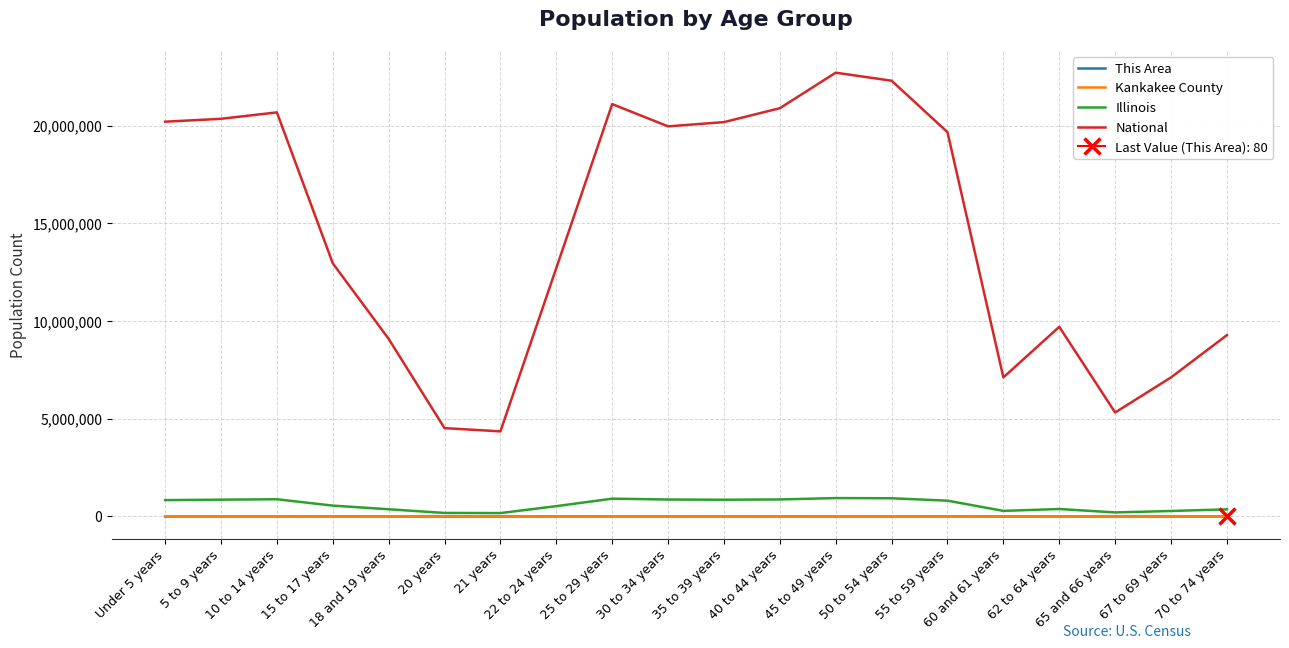

Which category has the lowest value across all series?

20 years